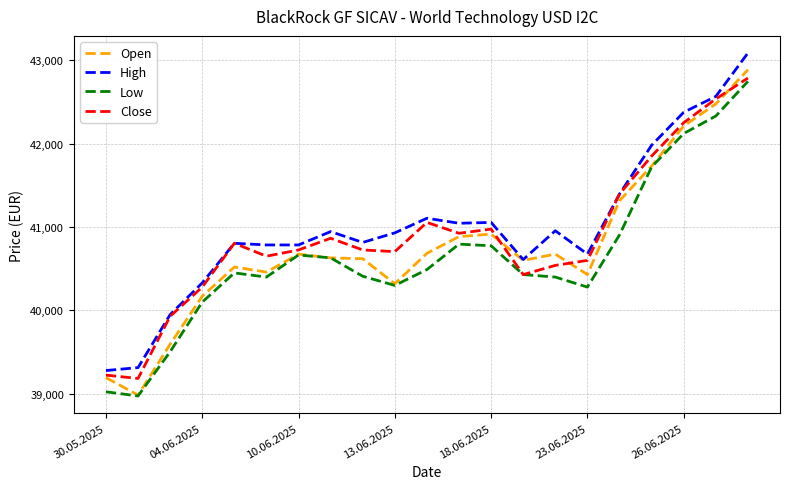

What is the minimum value shown in the chart?

38975